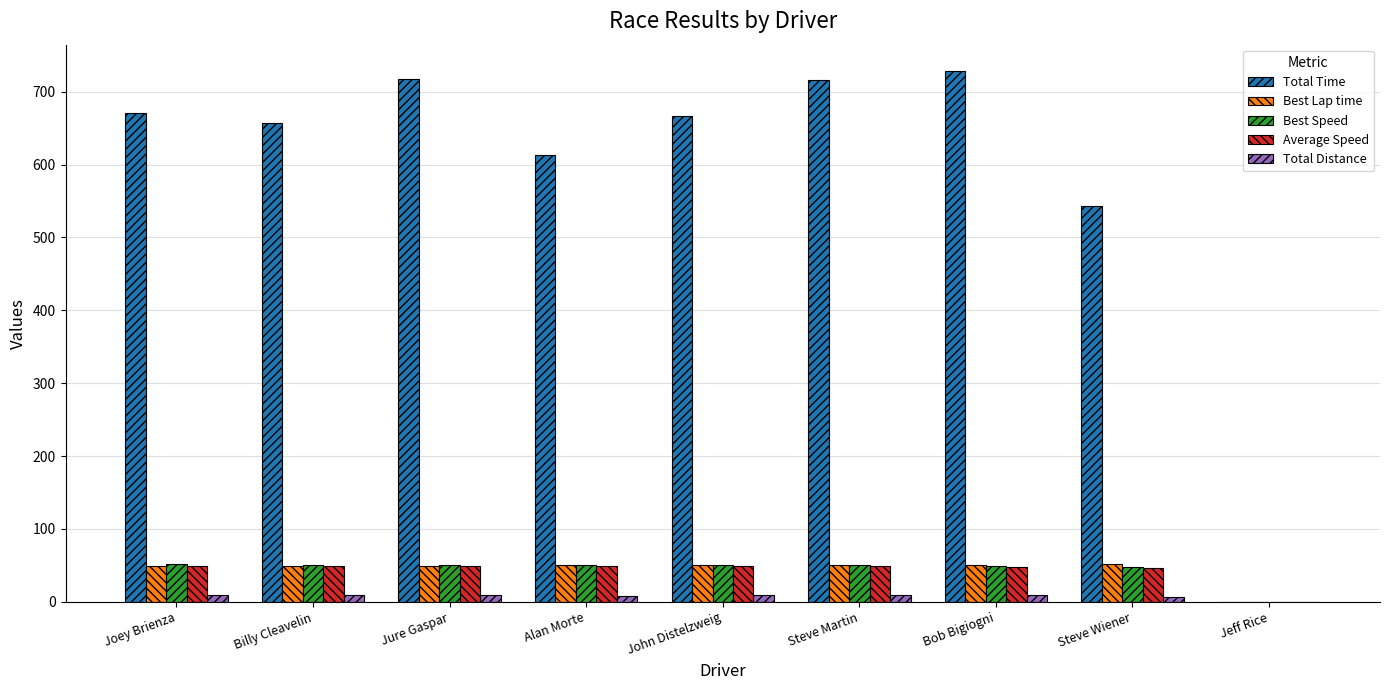

What is the sum of all Best Speed values?

401.8